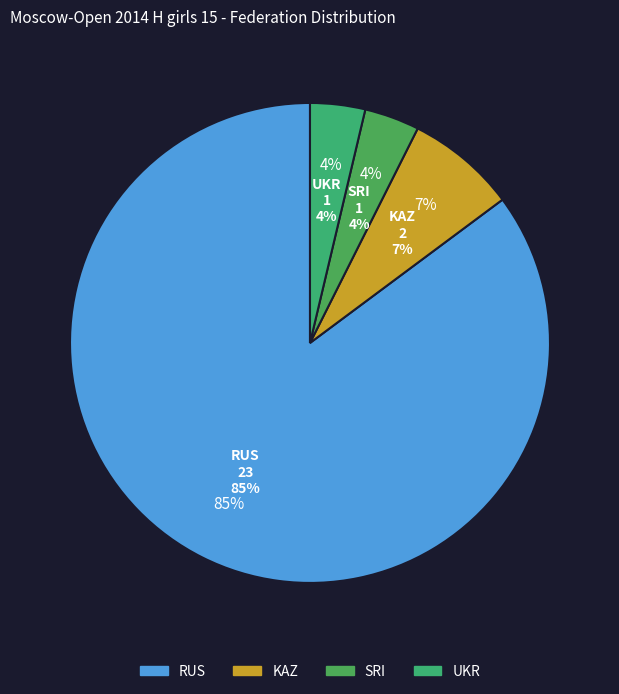

True or false: RUS accounts for 85% of the total.

True